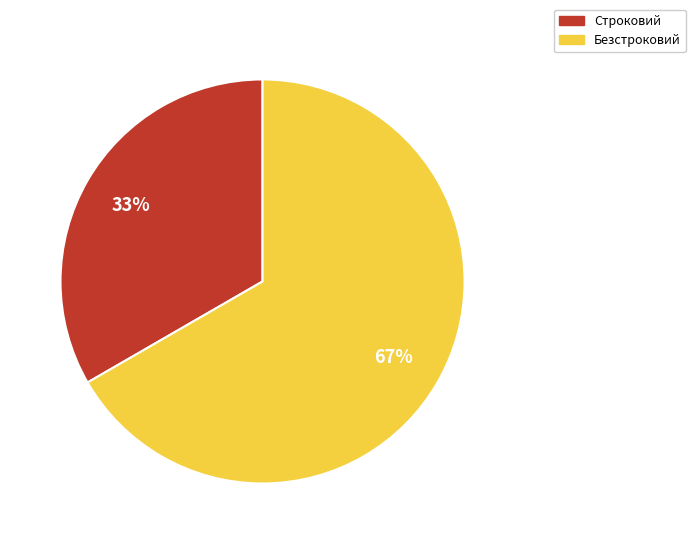

Approximately how many times larger is the value at Строковий compared to Безстроковий?

0.5